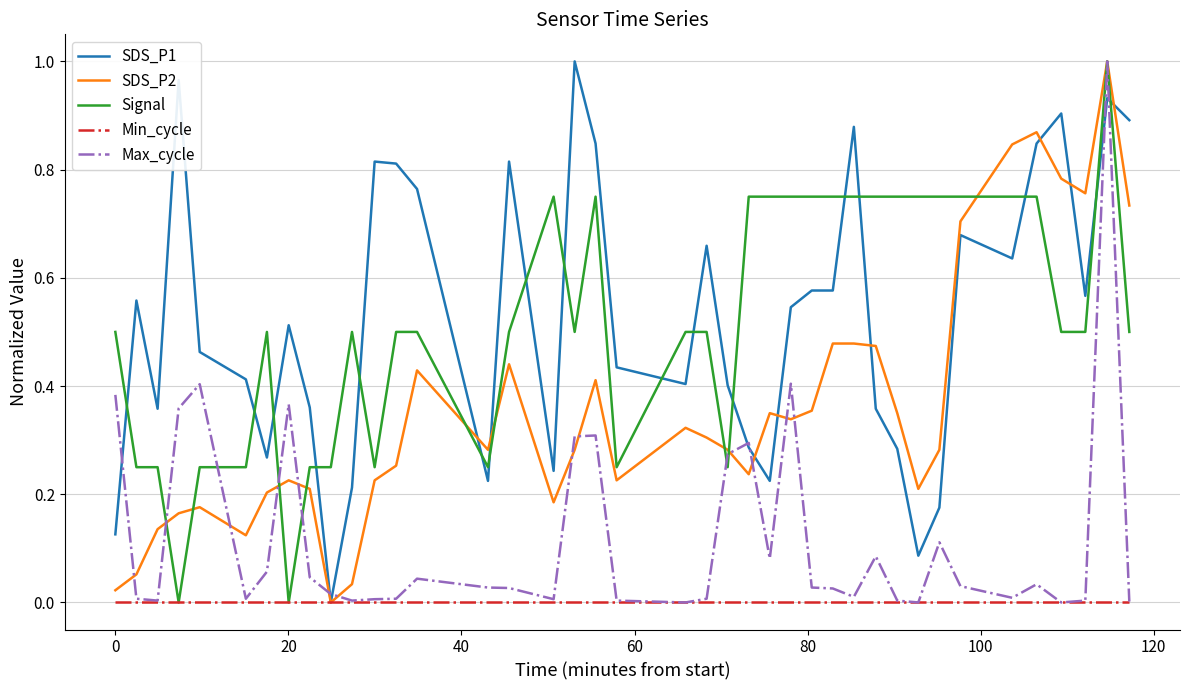

Does the chart have visible grid lines?

Yes